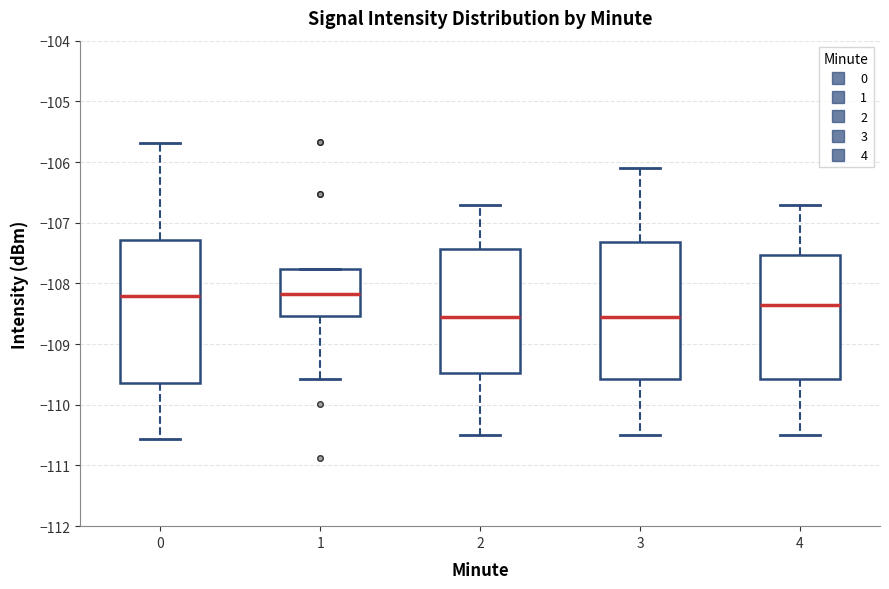

Reading left to right, transcribe this box plot: for each box, give where its median line is, the range the box spans, and where its two whiskers end, as read against the y-axis. The values are not printed on the chart, so give them approximately, as read against the axis.

0: median -108.2, box -109.6 to -107.3, whiskers -110.6 to -105.7
1: median -108.2, box -108.5 to -107.8, whiskers -109.6 to -107.8
2: median -108.5, box -109.5 to -107.4, whiskers -110.5 to -106.7
3: median -108.5, box -109.6 to -107.3, whiskers -110.5 to -106.1
4: median -108.3, box -109.6 to -107.5, whiskers -110.5 to -106.7